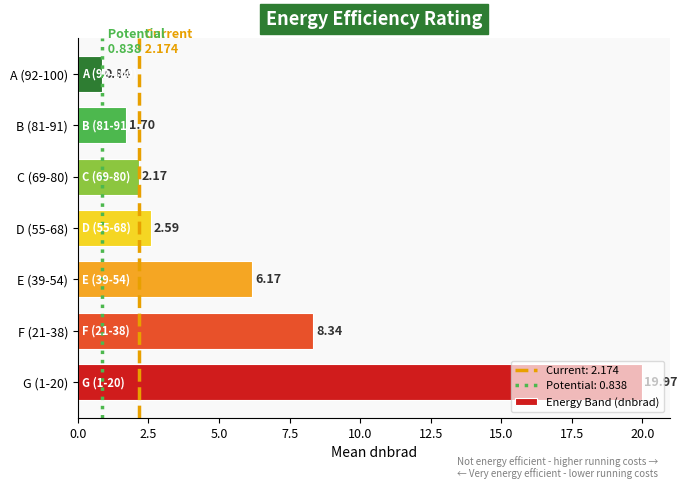

Rank the categories by value from highest to lowest.

G (1-20), F (21-38), E (39-54), D (55-68), C (69-80), B (81-91), A (92-100)